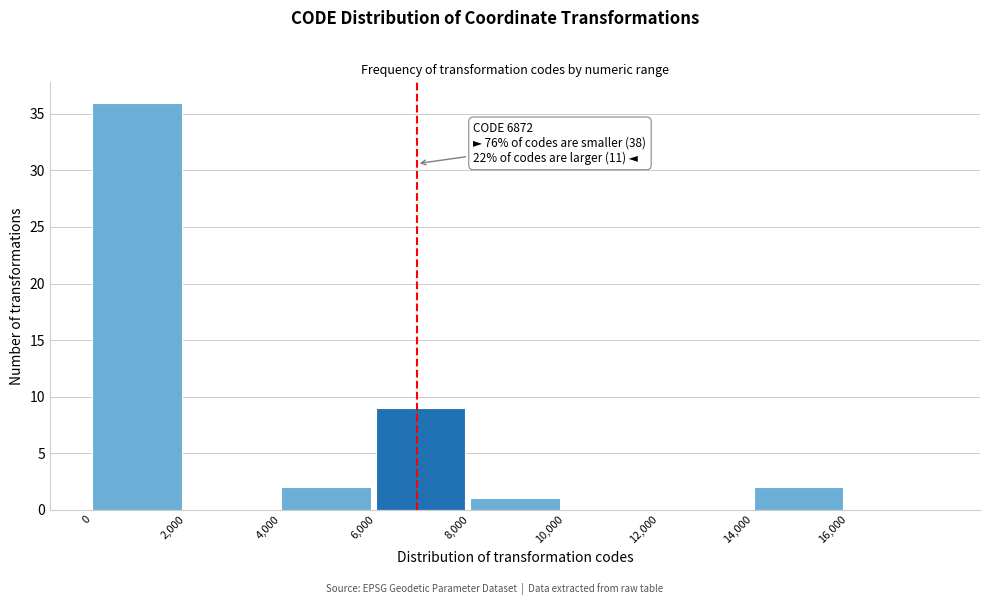

Over which range of the x-axis is the bar tallest?

0 to 2000